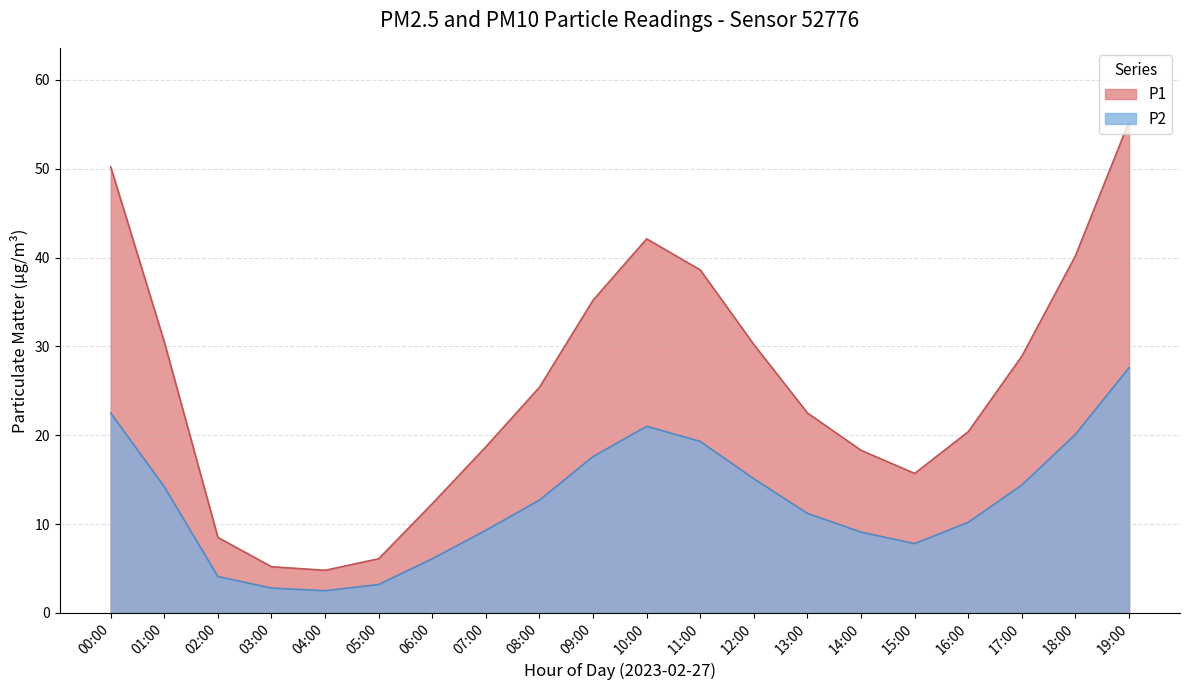

Which category has the highest value across all series?

19:00